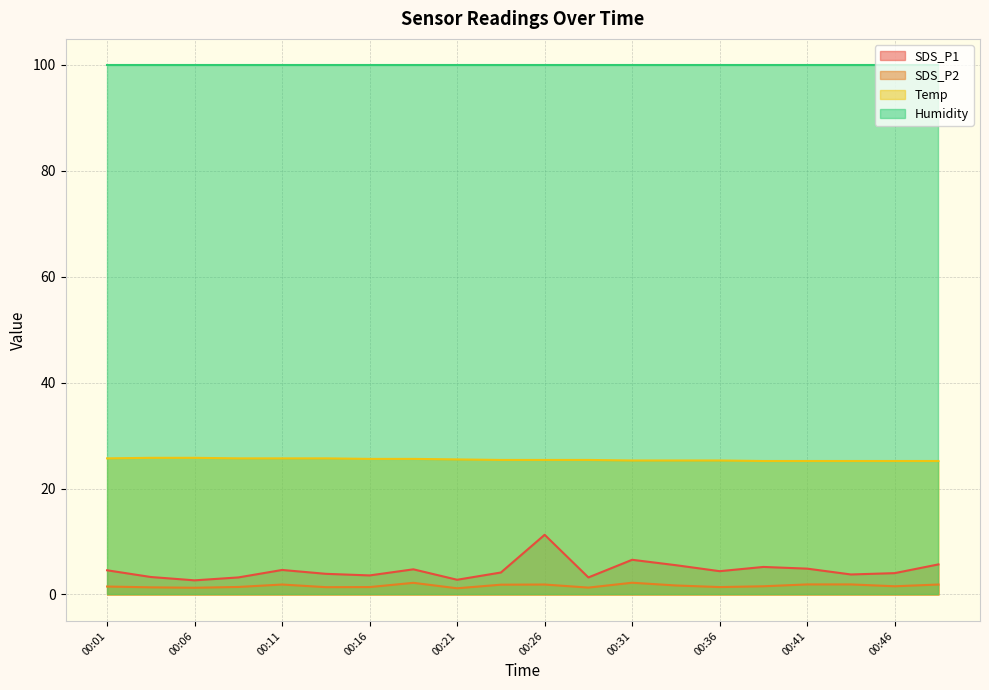

True or false: SDS_P2 and SDS_P1 intersect in this chart.

False